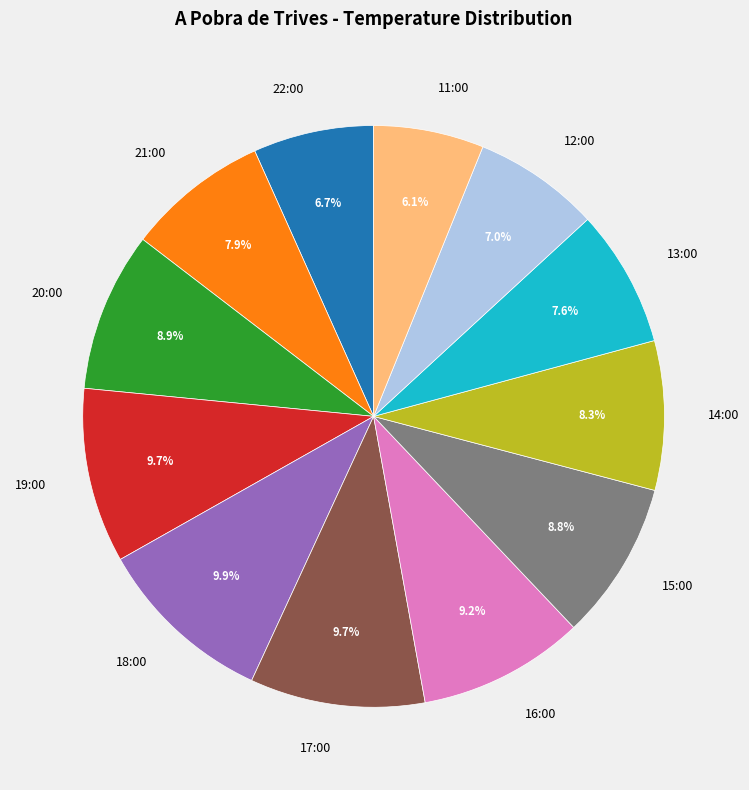

Which category has the smallest portion of the pie?

11:00